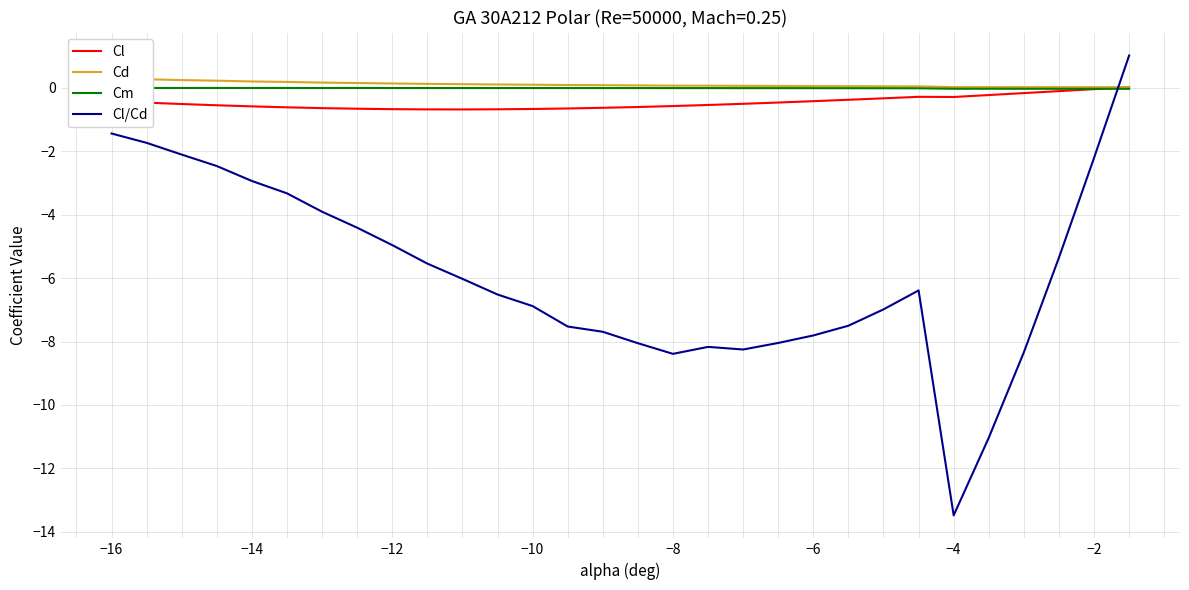

Which category has the lowest value in the Cl/Cd series?

−4